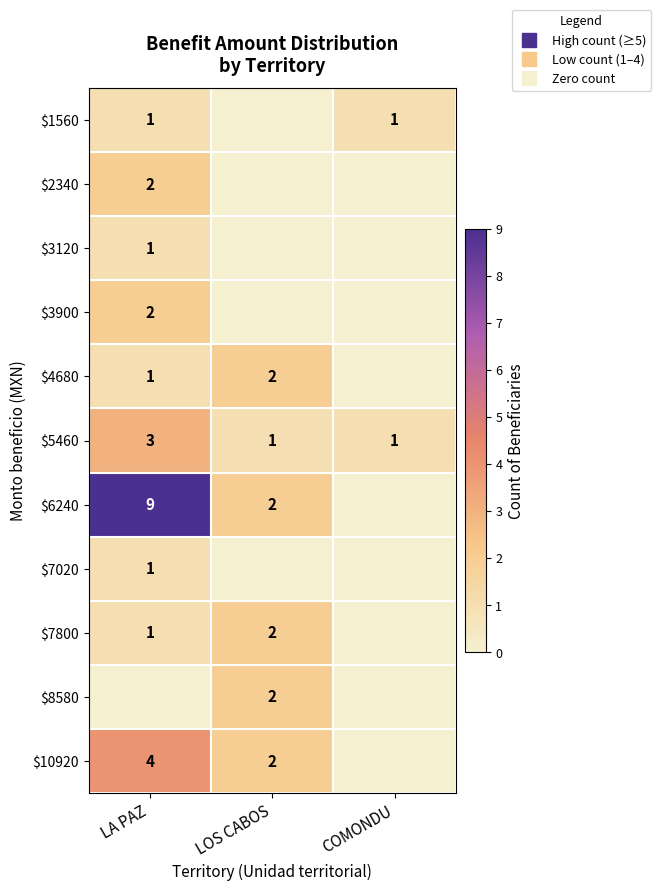

Rank the categories by $3900 value from lowest to highest.

LOS CABOS, COMONDU, LA PAZ